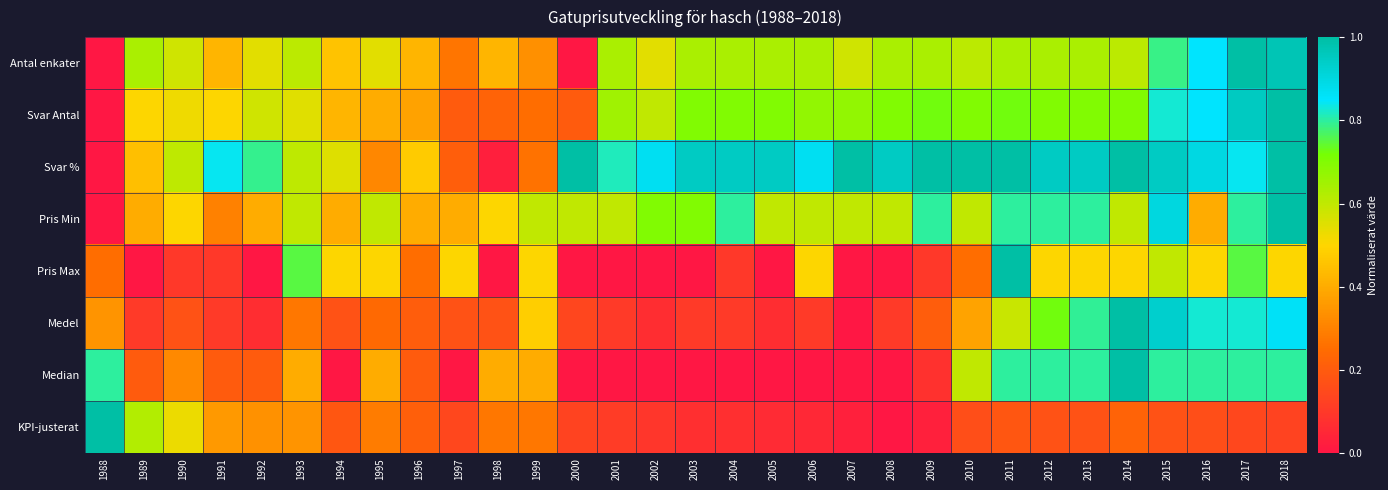

How many categories are shown in the chart?

31